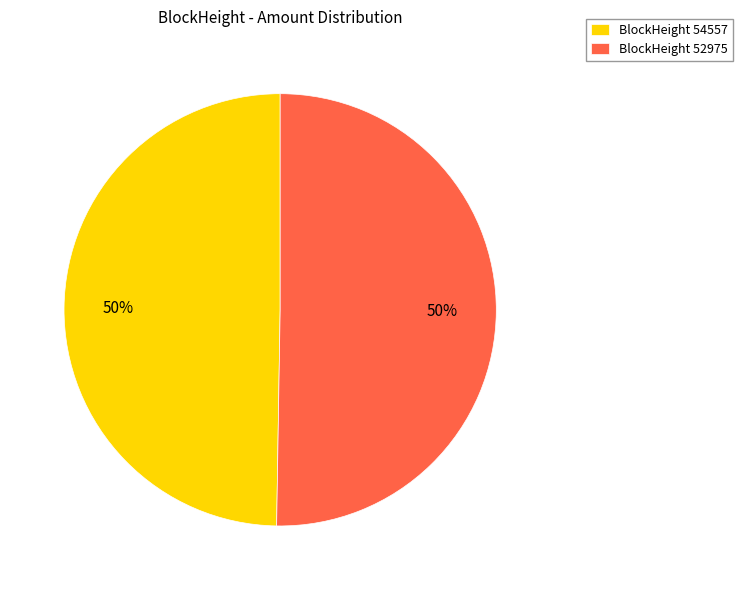

True or false: BlockHeight 54557 accounts for 50% of the total.

True